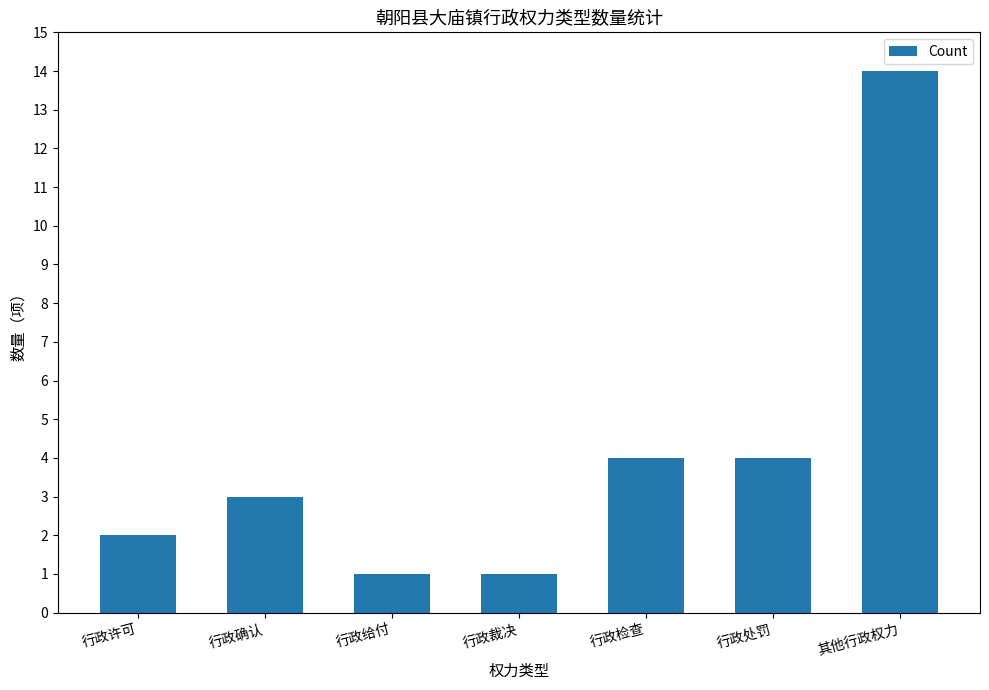

What is the label of the 7th bar from the right?

行政许可